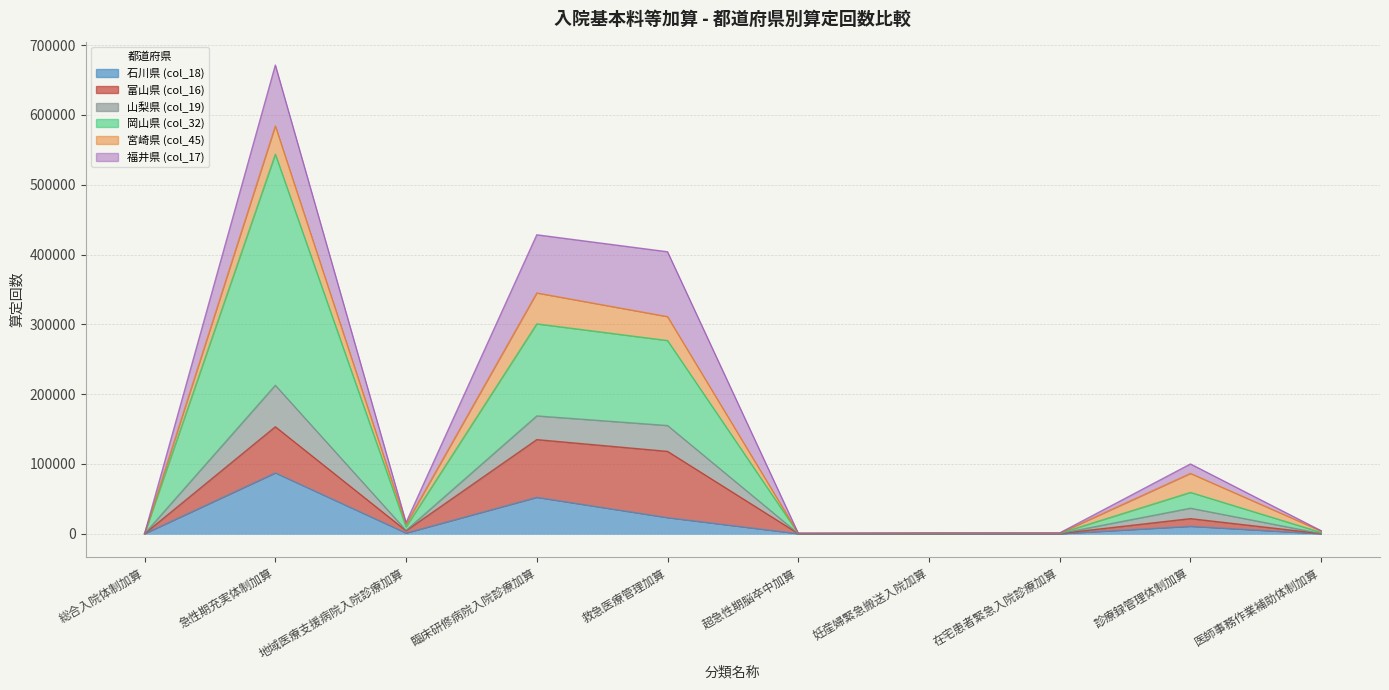

Is it true that 岡山県 (col_32) equals 102973 at 診療録管理体制加算?

False